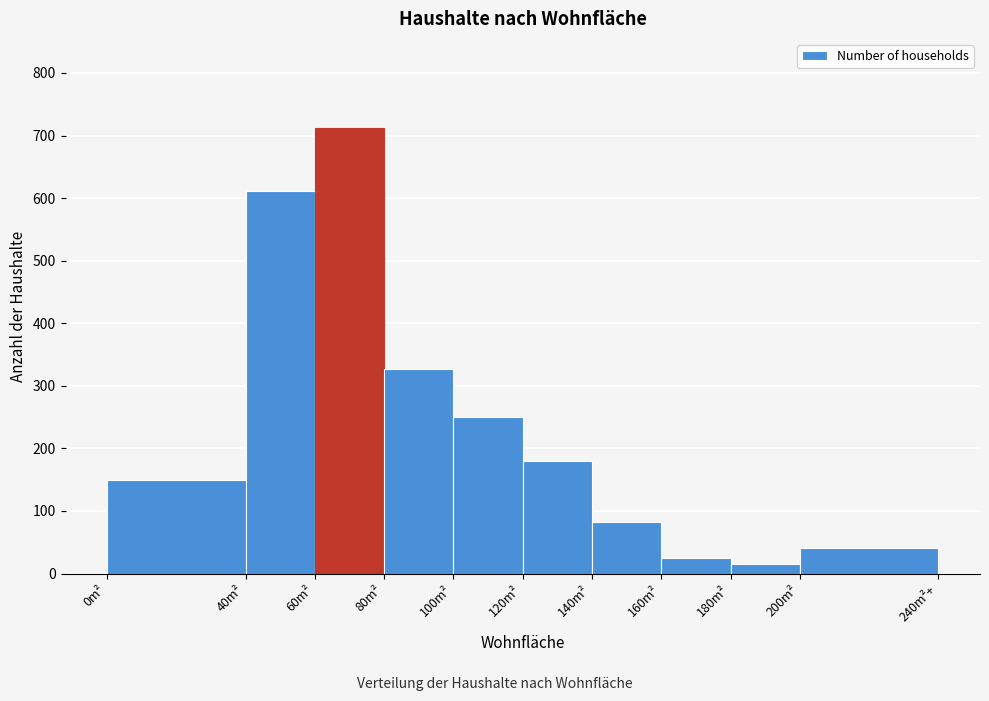

Reading left to right, extract all data points from this chart.

0m²=149	40m²=611	60m²=712	80m²=327	100m²=250	120m²=180	140m²=82	160m²=25	180m²=15	200m²=41